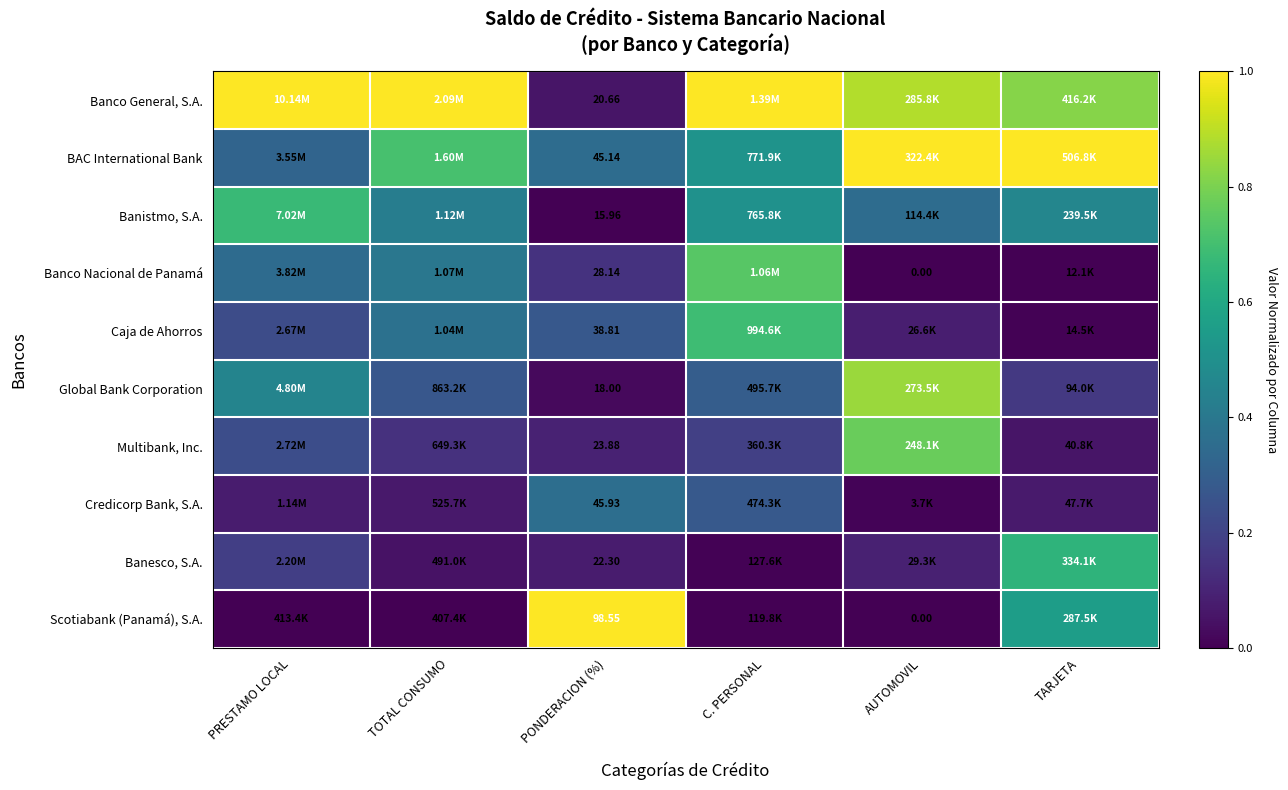

What is the approximate value of BAC International Bank at TARJETA?

1.0